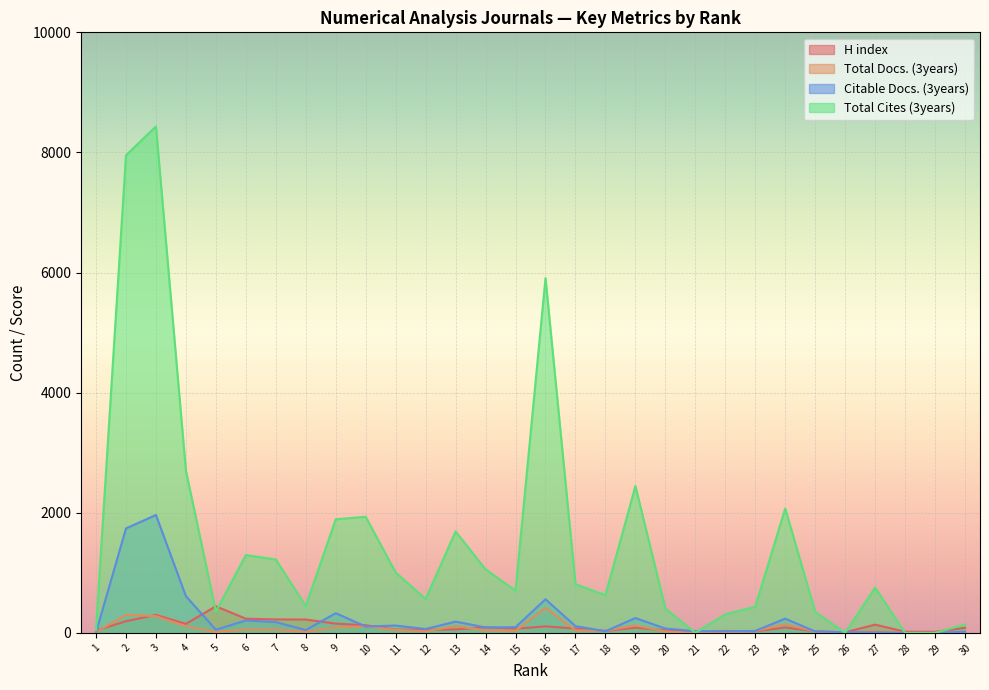

Reading left to right, what are all the values shown in this chart?

H index: 37	194	299	150	443	236	224	222	154	128	55	51	57	92	69	108	72	33	87	42	10	32	24	90	27	10	137	19	18	85
Total Docs. (3years): 9	302	278	109	15	58	54	19	90	106	51	26	113	42	35	416	42	36	124	24	0	16	29	144	23	0	38	0	0	7
Citable Docs. (3years): 7	1739	1963	611	51	207	179	47	328	106	122	64	188	90	95	560	112	27	247	72	27	25	32	237	23	11	10	0	0	19
Total Cites (3years): 45	7952	8433	2700	356	1296	1221	446	1892	1933	1005	564	1689	1057	703	5908	811	627	2445	406	0	308	436	2071	349	0	754	0	0	139